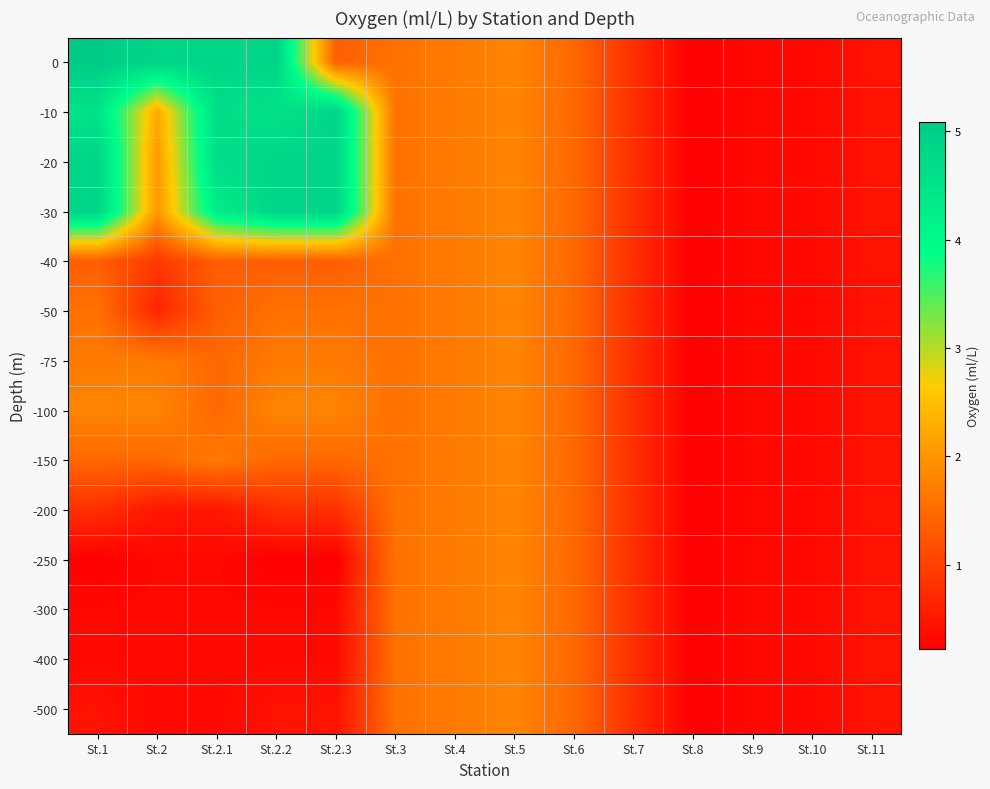

What is the total value across all series at St.2.3?

26.0